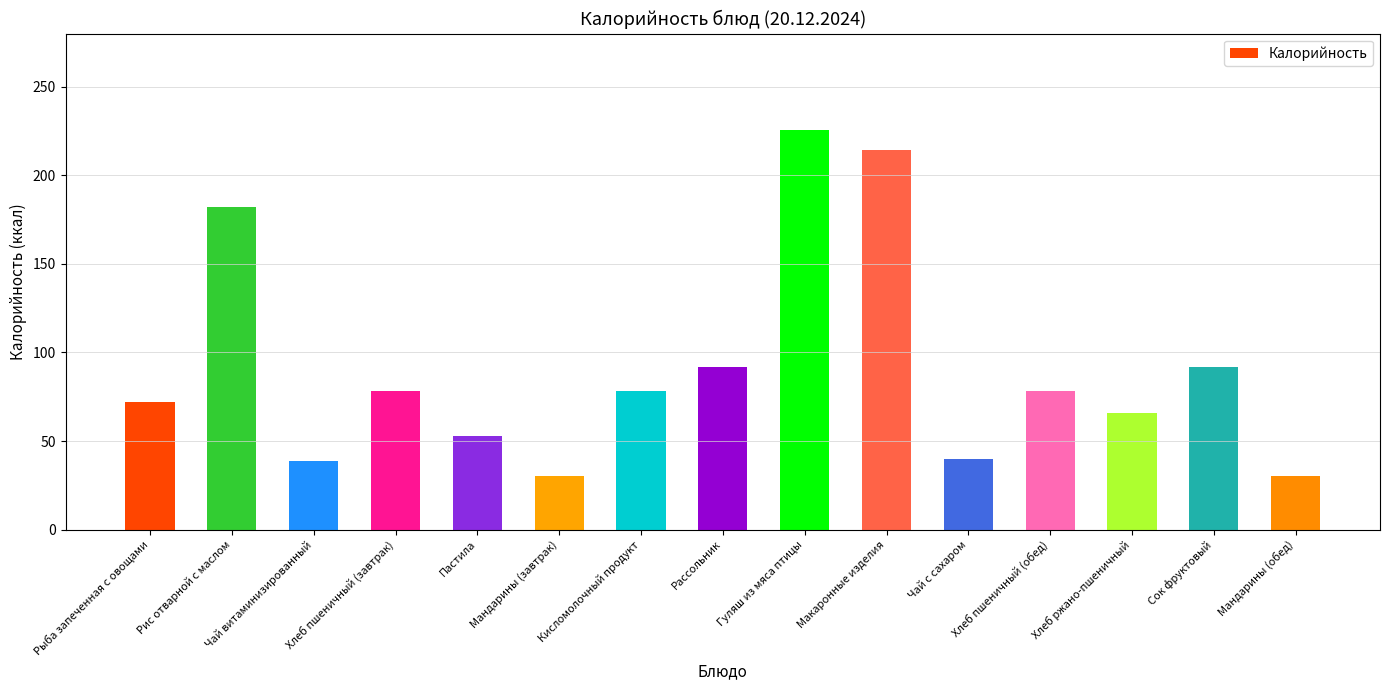

Where is the data nearest to the value 128?

Сок фруктовый